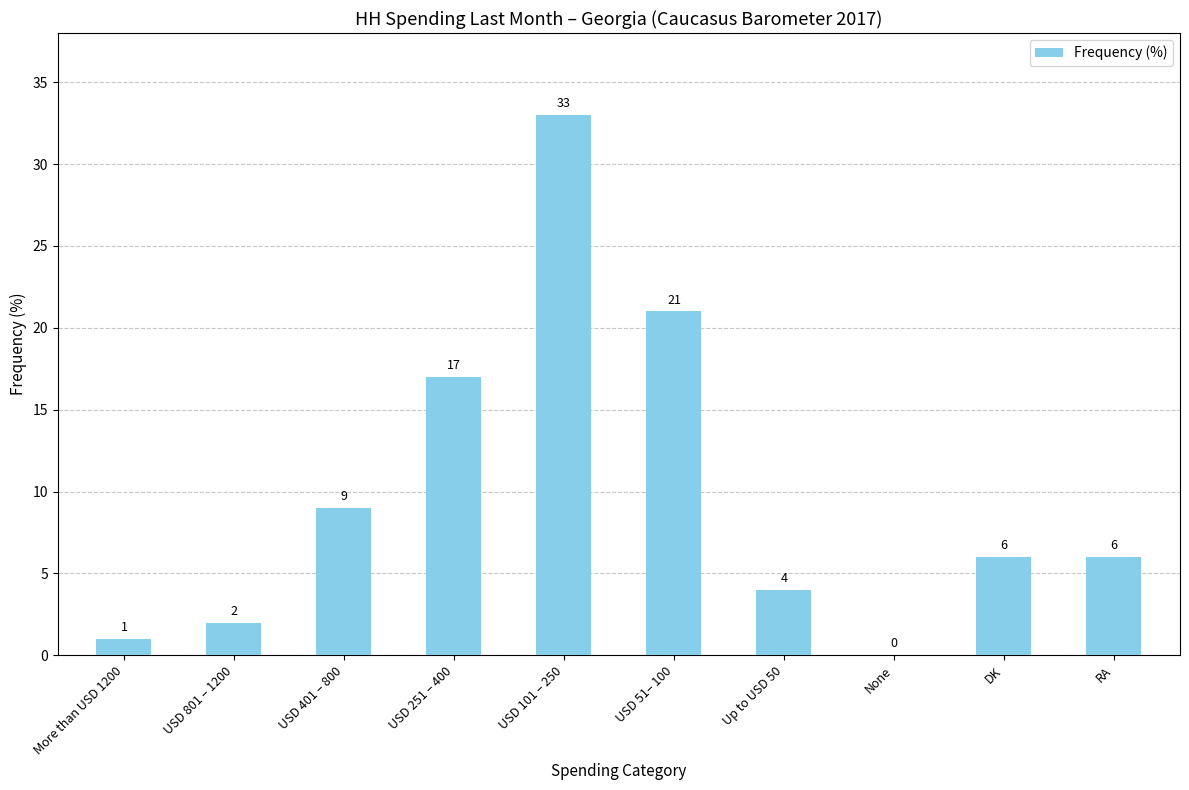

Read the value at USD 251 – 400.

17